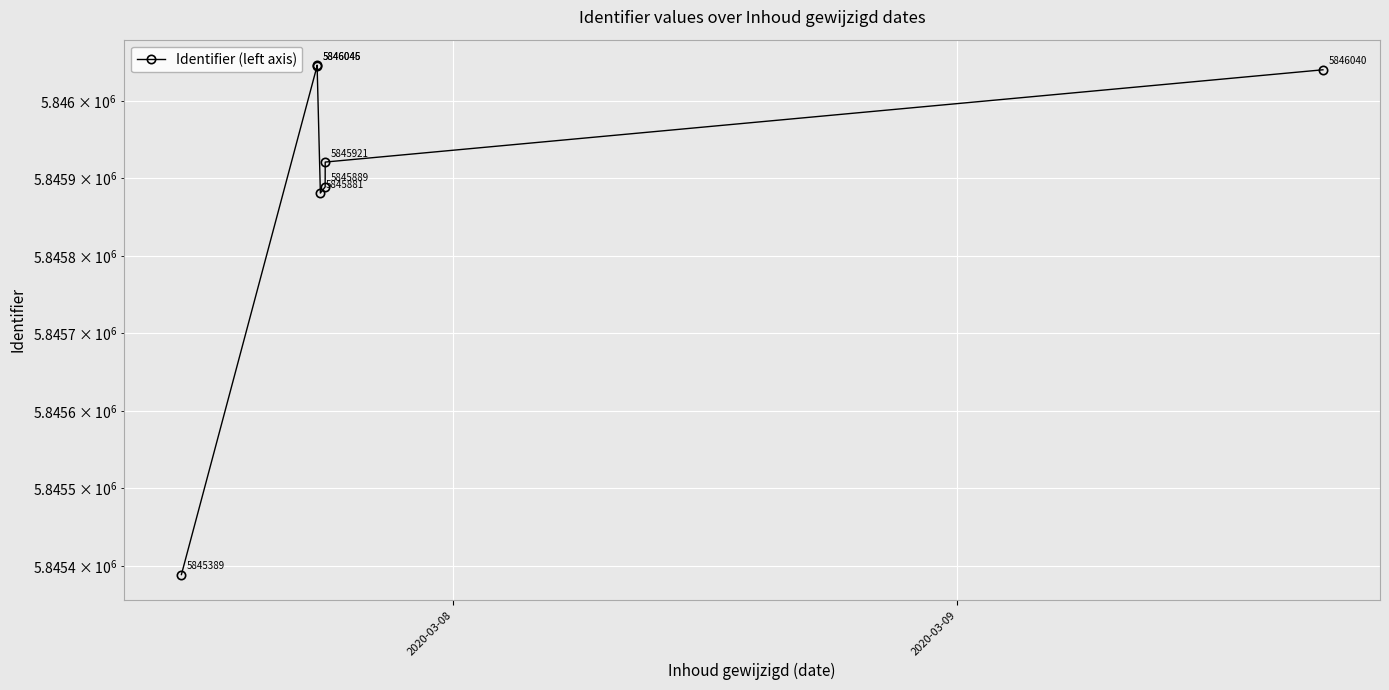

What is the difference between the second highest and second lowest values?

164